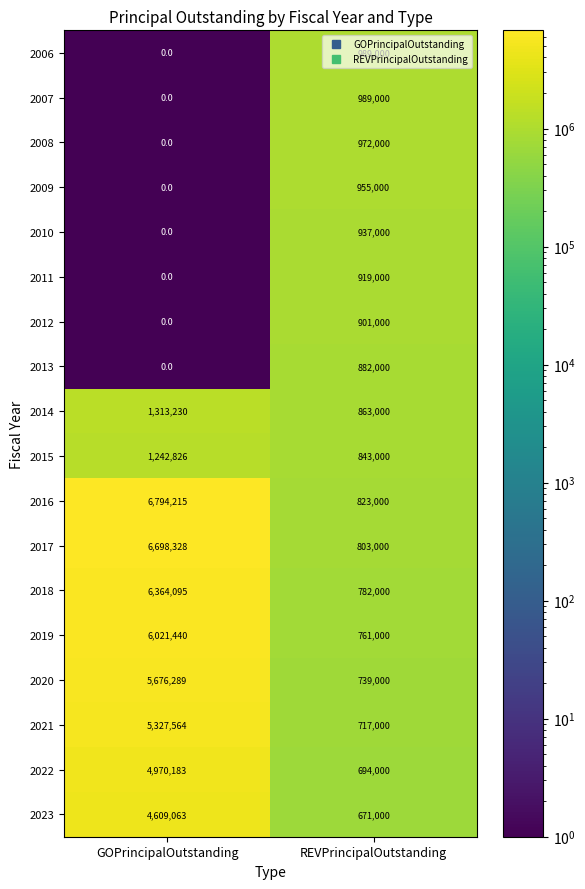

Rank the categories by 2008 value from highest to lowest.

REVPrincipalOutstanding, GOPrincipalOutstanding